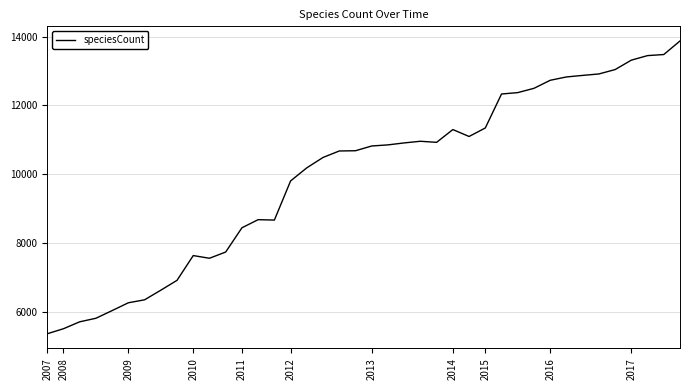

True or false: there are more than 1 points higher than both neighbors.

True